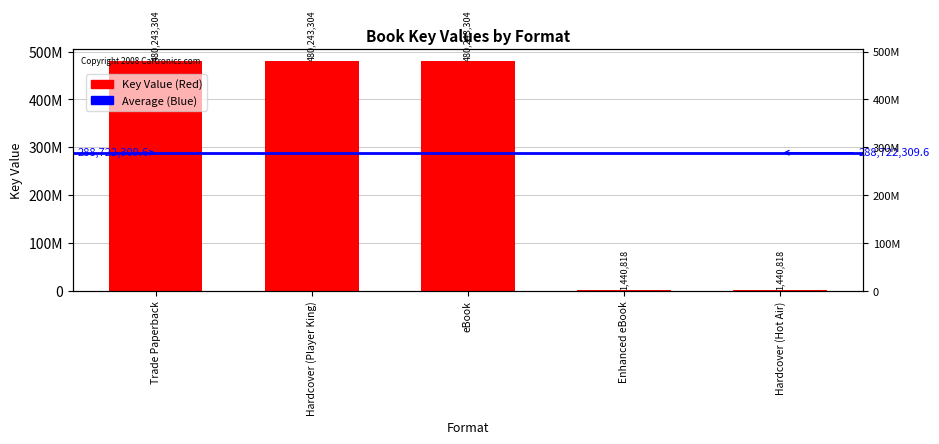

What is the value of the 5th bar from the left?

1440818